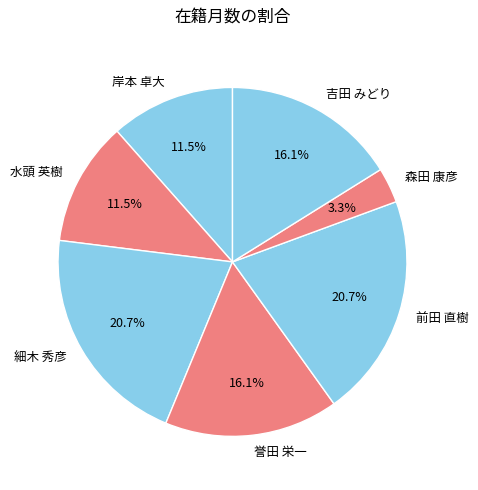

Is it true that 吉田 みどり is 16% of the pie?

True